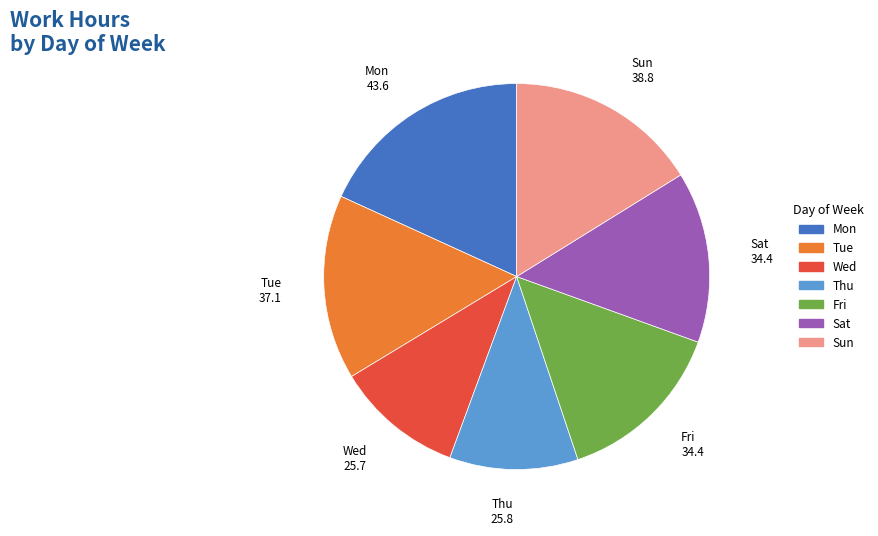

Is there a majority slice in this chart?

No